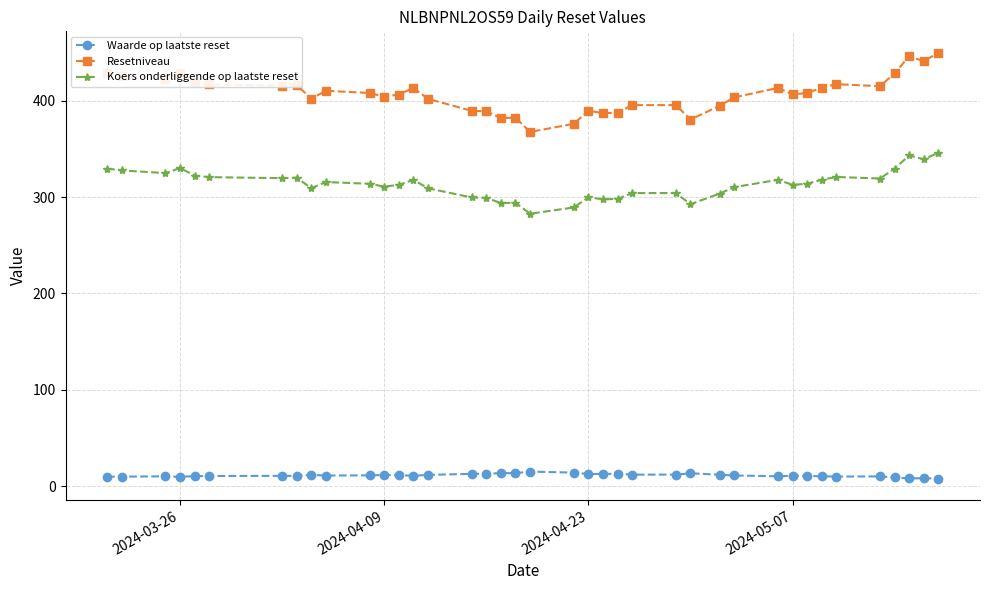

At how many categories does at least one series exceed 89?

39